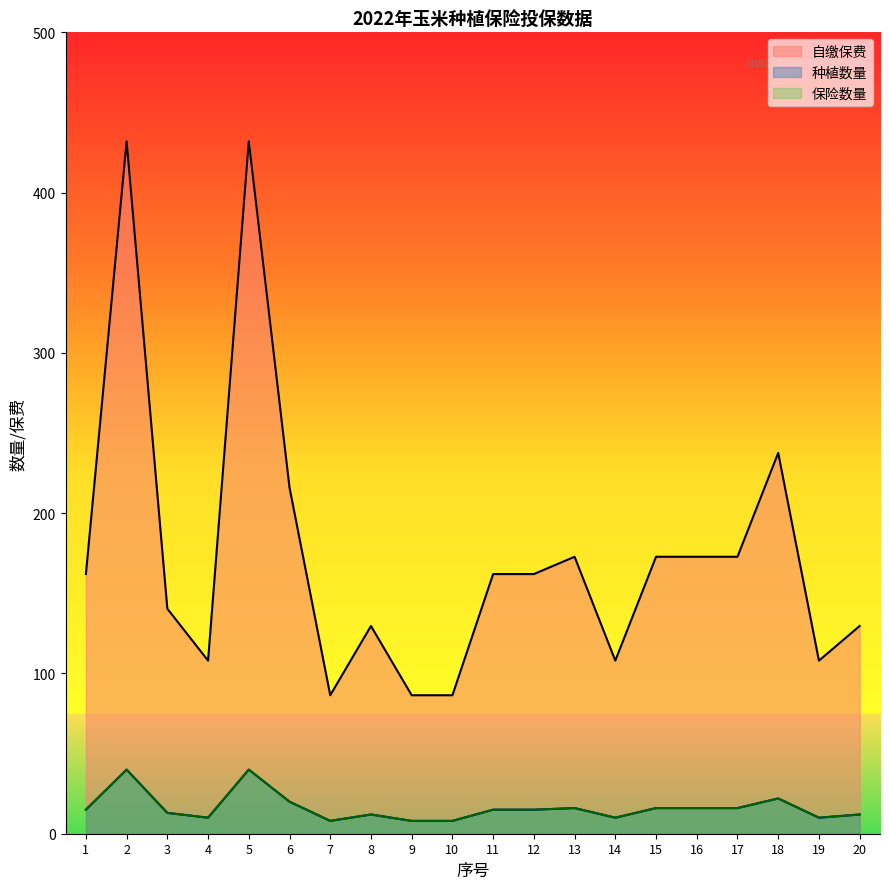

Reading right to left, list all the values displayed in this chart.

自缴保费_line: 20=129.6	19=108.0	18=237.6	17=172.8	16=172.8	15=172.8	14=108.0	13=172.8	12=162.0	11=162.0	10=86.4	9=86.4	8=129.6	7=86.4	6=216.0	5=432.0	4=108.0	3=140.4	2=432.0	1=162.0
种植数量_line: 20=12.0	19=10.0	18=22.0	17=16.0	16=16.0	15=16.0	14=10.0	13=16.0	12=15.0	11=15.0	10=8.0	9=8.0	8=12.0	7=8.0	6=20.0	5=40.0	4=10.0	3=13.0	2=40.0	1=15.0
保险数量_line: 20=12.0	19=10.0	18=22.0	17=16.0	16=16.0	15=16.0	14=10.0	13=16.0	12=15.0	11=15.0	10=8.0	9=8.0	8=12.0	7=8.0	6=20.0	5=40.0	4=10.0	3=13.0	2=40.0	1=15.0